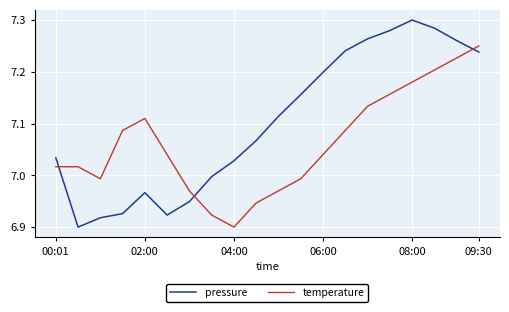

What is the difference between the second highest and minimum values in the temperature series?

0.3